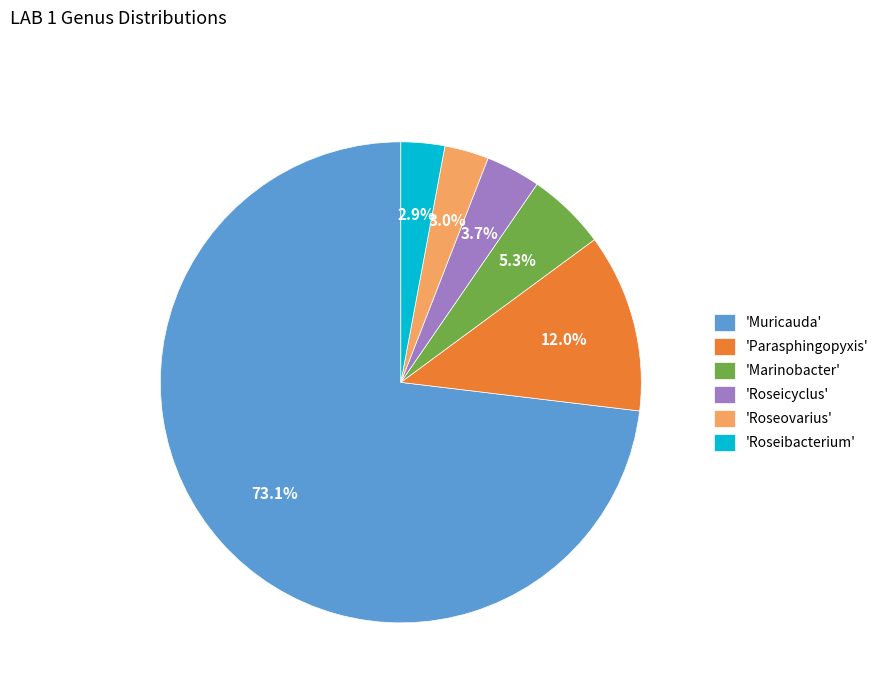

Which category has the biggest portion of the pie?

'Muricauda'